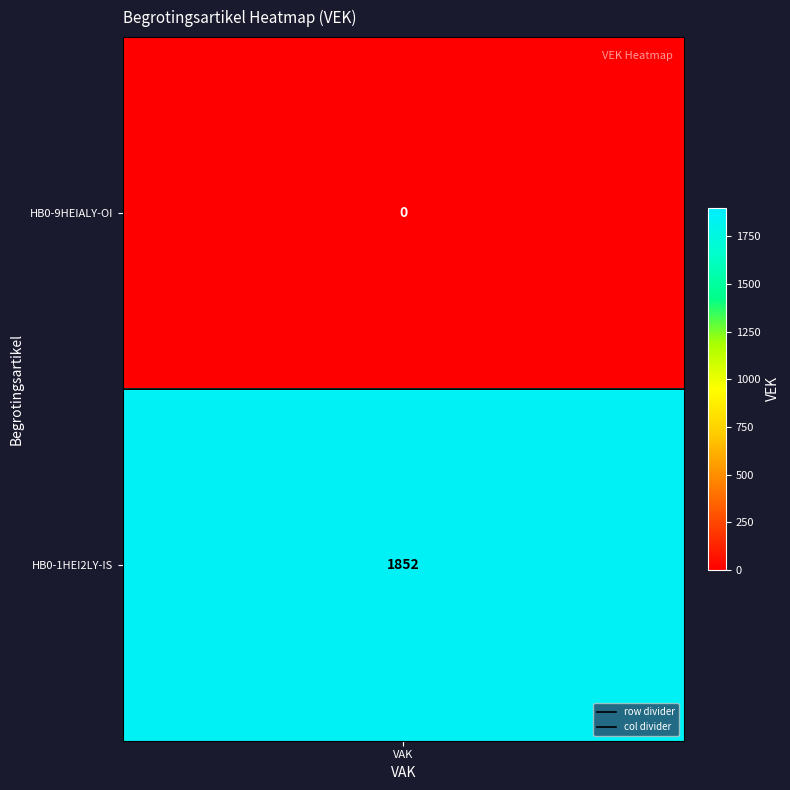

What is the average value of the row divider series?

0.5